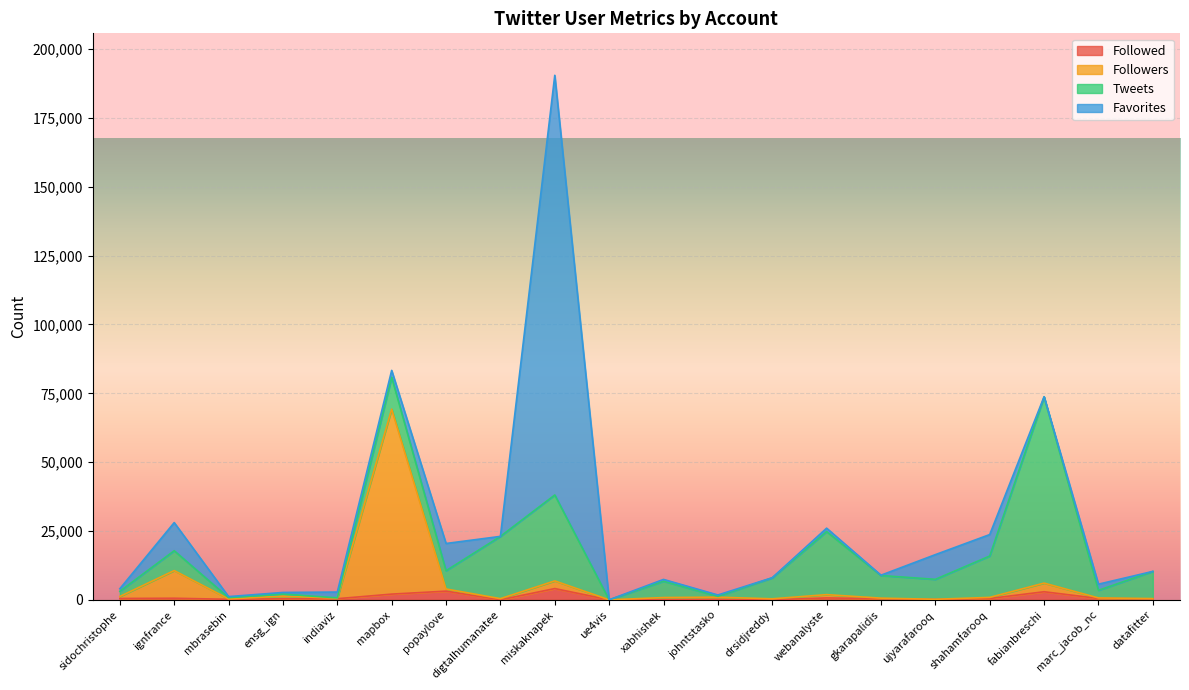

At which category is the sum across all series the highest?

miskaknapek